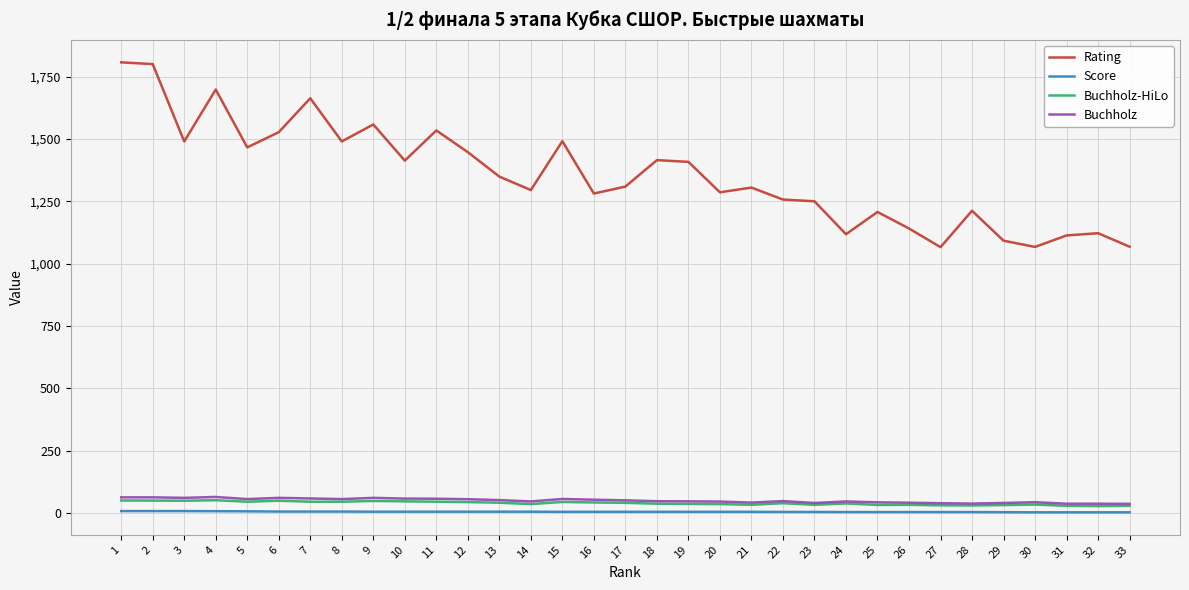

Between 2 and 25, which series saw the biggest shift?

Rating